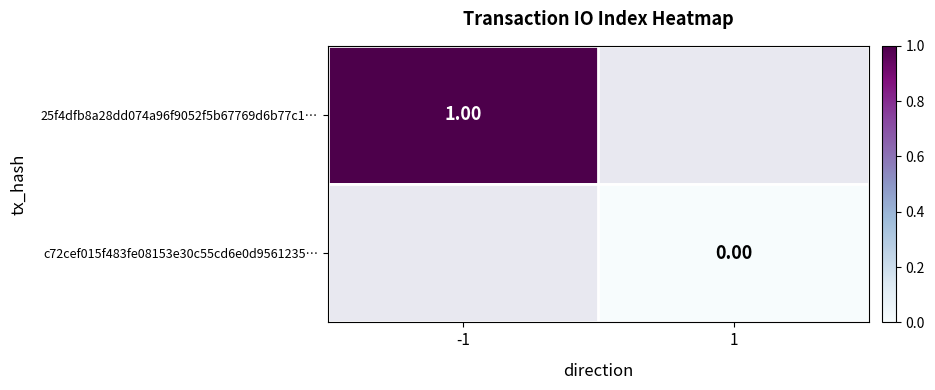

Rank the series at 1 from lowest to highest value.

25f4dfb8a28dd074a96f9052f5b67769d6b77c1…, c72cef015f483fe08153e30c55cd6e0d9561235…